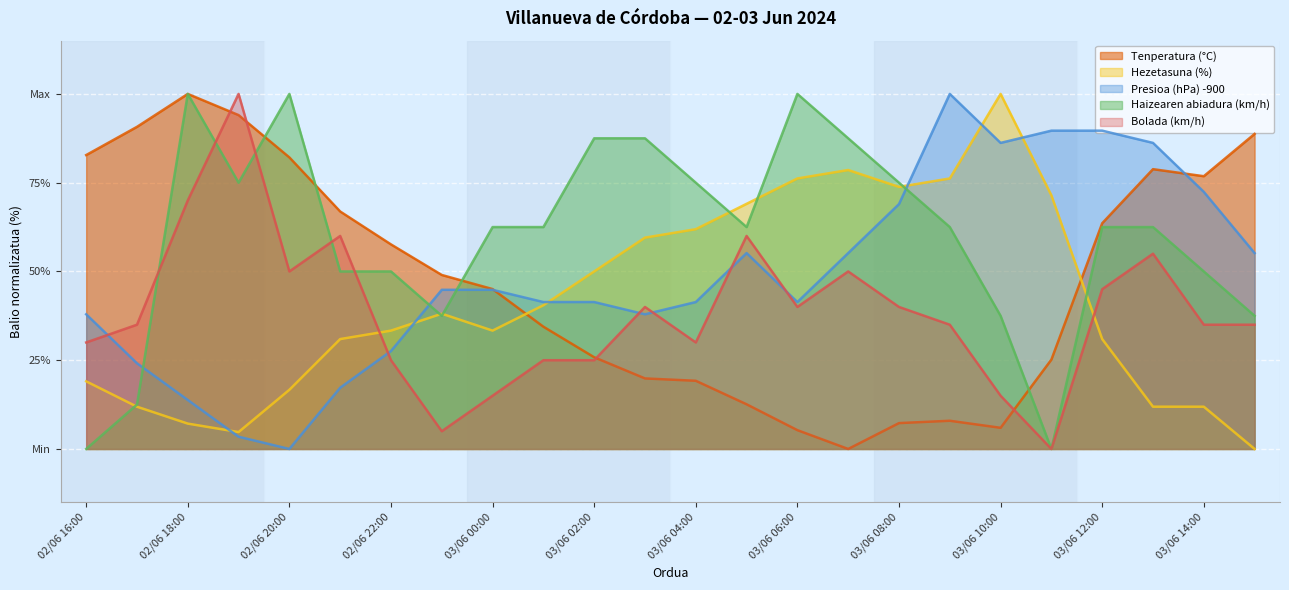

Does the chart display data point markers on the line(s)?

No